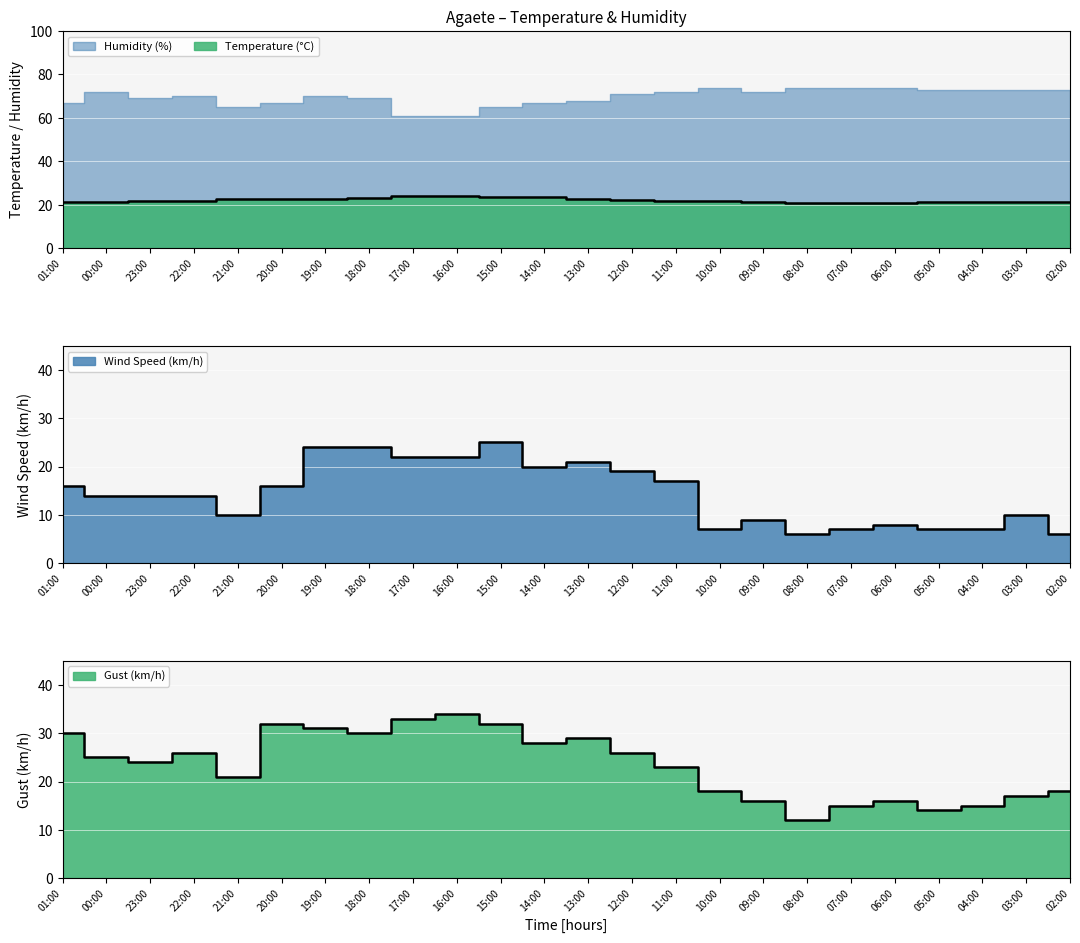

What is the label of the 2nd point from the right?

03:00